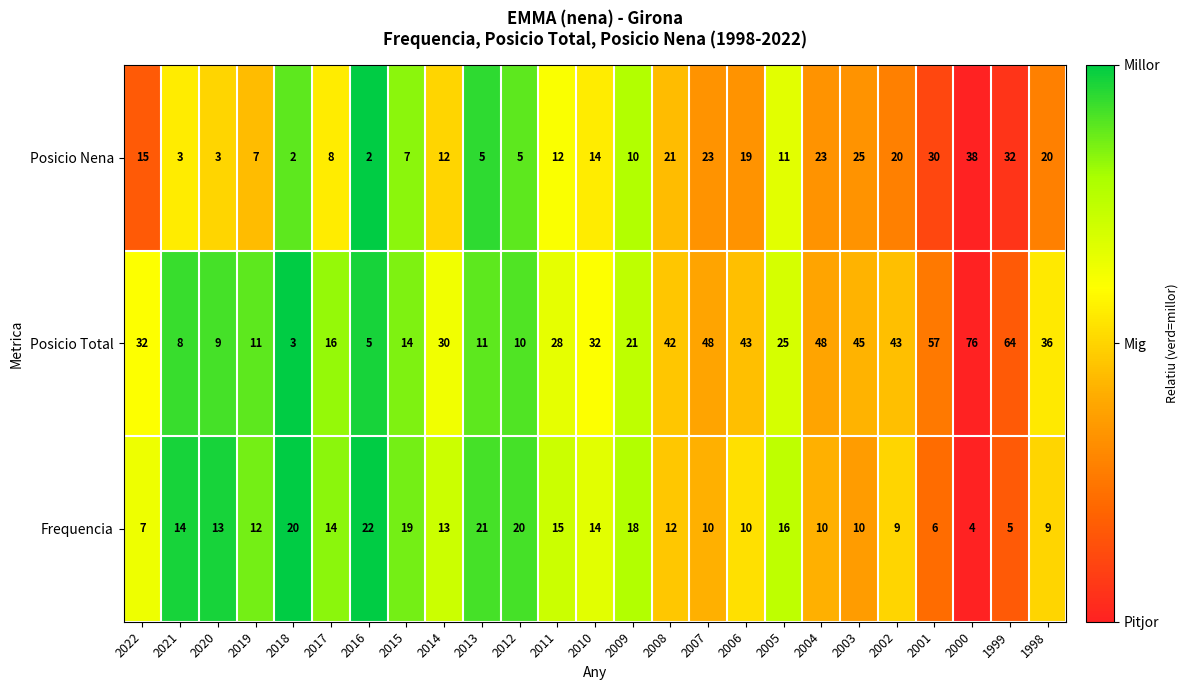

What is the maximum value shown in the chart?

76